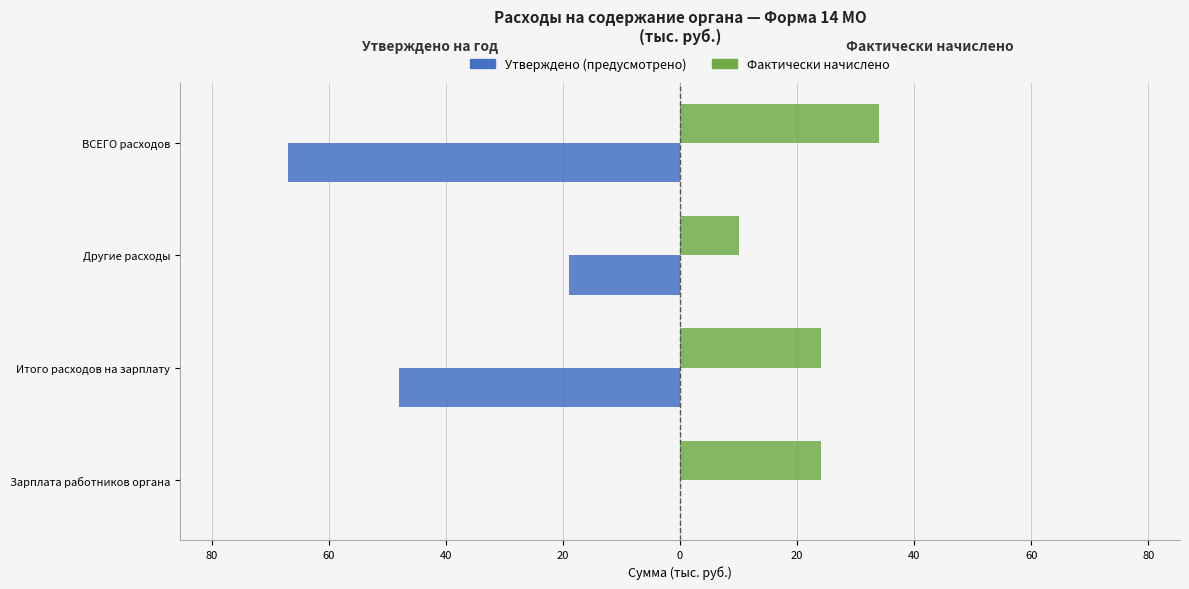

What are all the series names shown in the legend?

Утверждено (предусмотрено), Фактически начислено